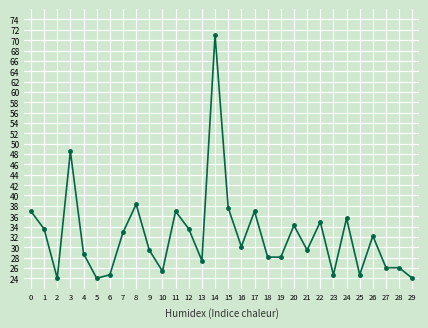

What is the value of the 28th point from the left?

26.0